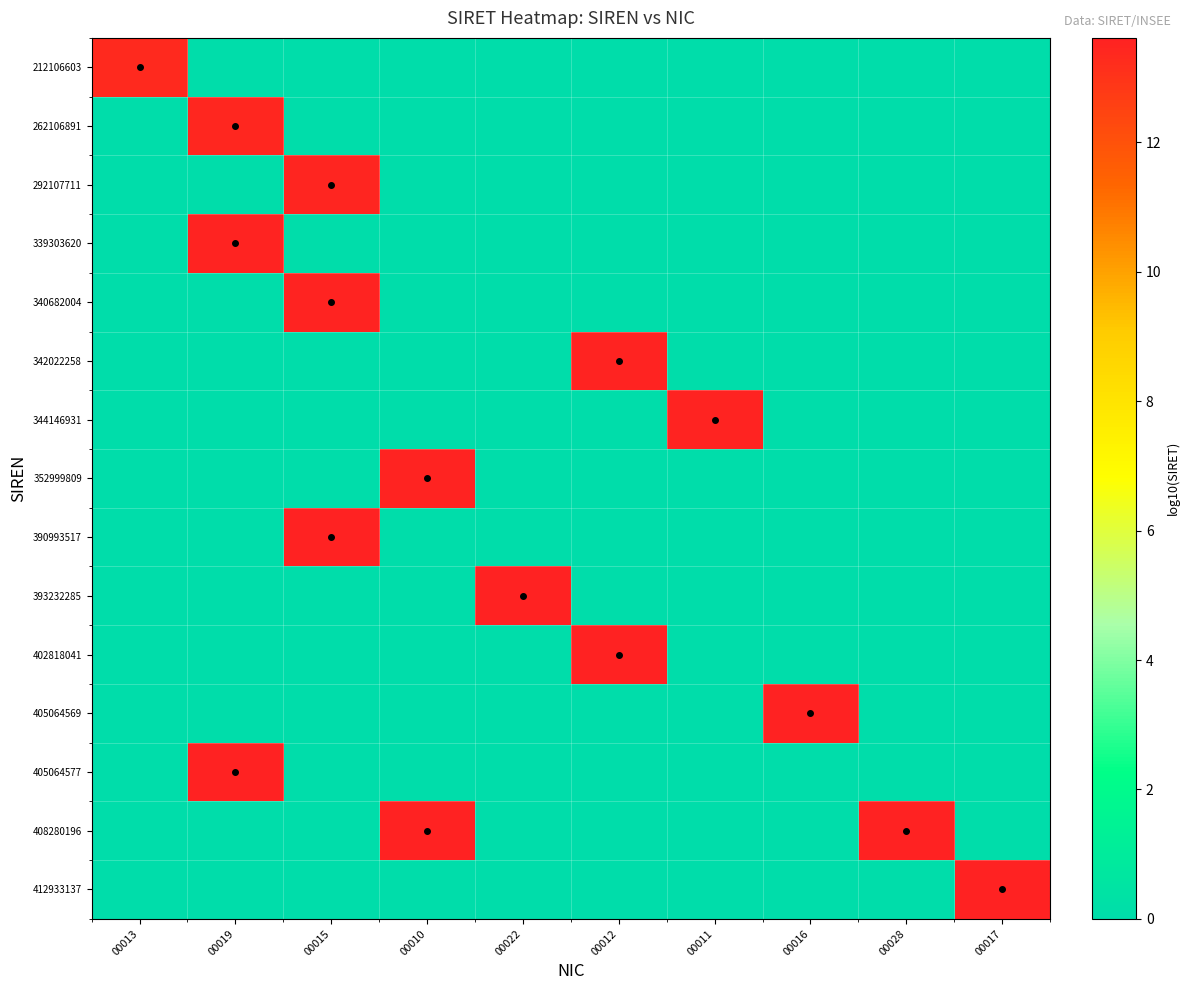

Reading left to right, list all the values displayed in this chart.

212106603: 00013=13.3	00019=0.0	00015=0.0	00010=0.0	00022=0.0	00012=0.0	00011=0.0	00016=0.0	00028=0.0	00017=0.0
262106891: 00013=0.0	00019=13.4	00015=0.0	00010=0.0	00022=0.0	00012=0.0	00011=0.0	00016=0.0	00028=0.0	00017=0.0
292107711: 00013=0.0	00019=0.0	00015=13.5	00010=0.0	00022=0.0	00012=0.0	00011=0.0	00016=0.0	00028=0.0	00017=0.0
339303620: 00013=0.0	00019=13.5	00015=0.0	00010=0.0	00022=0.0	00012=0.0	00011=0.0	00016=0.0	00028=0.0	00017=0.0
340682004: 00013=0.0	00019=0.0	00015=13.5	00010=0.0	00022=0.0	00012=0.0	00011=0.0	00016=0.0	00028=0.0	00017=0.0
342022258: 00013=0.0	00019=0.0	00015=0.0	00010=0.0	00022=0.0	00012=13.5	00011=0.0	00016=0.0	00028=0.0	00017=0.0
344146931: 00013=0.0	00019=0.0	00015=0.0	00010=0.0	00022=0.0	00012=0.0	00011=13.5	00016=0.0	00028=0.0	00017=0.0
352999809: 00013=0.0	00019=0.0	00015=0.0	00010=13.5	00022=0.0	00012=0.0	00011=0.0	00016=0.0	00028=0.0	00017=0.0
390993517: 00013=0.0	00019=0.0	00015=13.6	00010=0.0	00022=0.0	00012=0.0	00011=0.0	00016=0.0	00028=0.0	00017=0.0
393232285: 00013=0.0	00019=0.0	00015=0.0	00010=0.0	00022=13.6	00012=0.0	00011=0.0	00016=0.0	00028=0.0	00017=0.0
402818041: 00013=0.0	00019=0.0	00015=0.0	00010=0.0	00022=0.0	00012=13.6	00011=0.0	00016=0.0	00028=0.0	00017=0.0
405064569: 00013=0.0	00019=0.0	00015=0.0	00010=0.0	00022=0.0	00012=0.0	00011=0.0	00016=13.6	00028=0.0	00017=0.0
405064577: 00013=0.0	00019=13.6	00015=0.0	00010=0.0	00022=0.0	00012=0.0	00011=0.0	00016=0.0	00028=0.0	00017=0.0
408280196: 00013=0.0	00019=0.0	00015=0.0	00010=13.6	00022=0.0	00012=0.0	00011=0.0	00016=0.0	00028=13.6	00017=0.0
412933137: 00013=0.0	00019=0.0	00015=0.0	00010=0.0	00022=0.0	00012=0.0	00011=0.0	00016=0.0	00028=0.0	00017=13.6